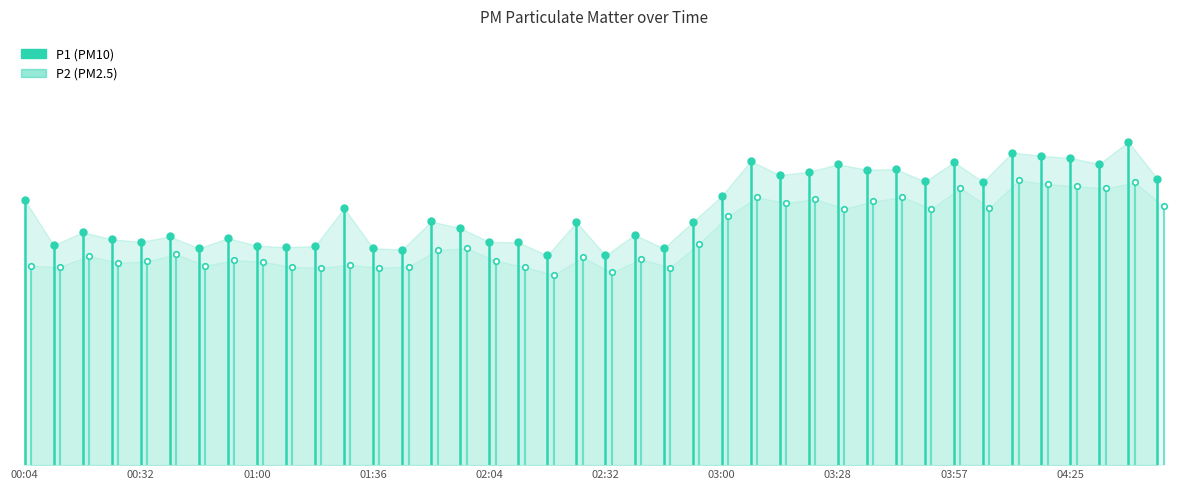

Which series has the largest total across all categories?

P1